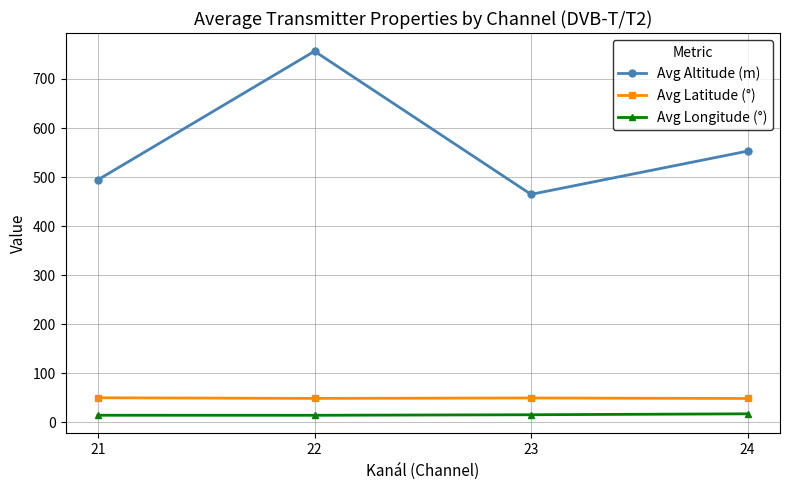

What is the sum of the Avg Latitude (°) values at 22 and 23?

99.1